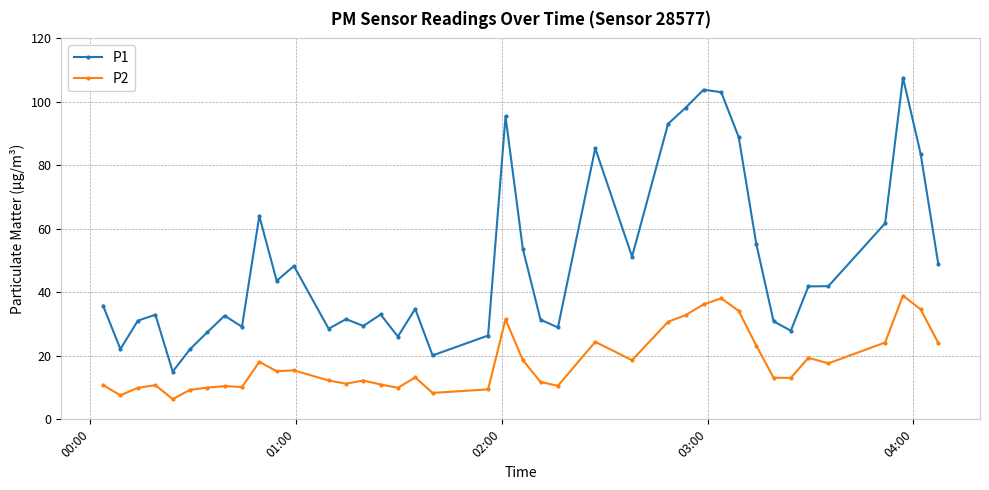

Rank the series by their maximum value, from highest to lowest.

P1, P2